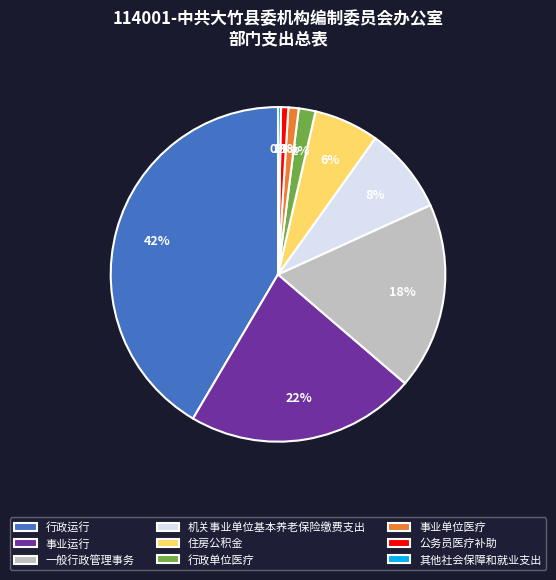

To the nearest percent, what is the difference between the 一般行政管理事务 and 住房公积金 slice percentages?

12%